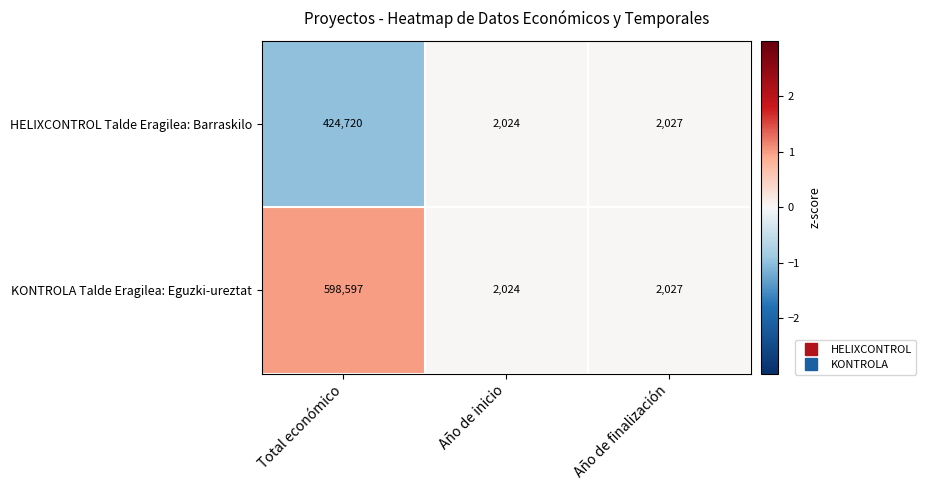

True or false: KONTROLA Talde Eragilea: Eguzki-ureztat has a value of 2024 at Año de inicio.

True